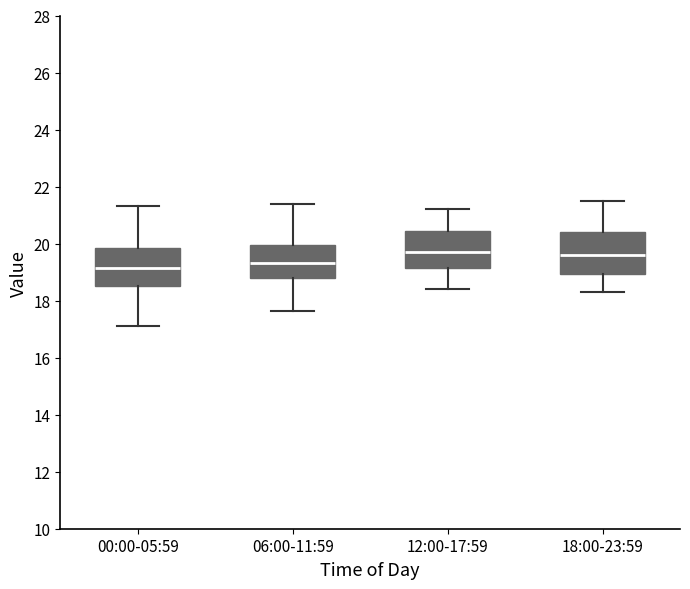

Reading left to right, transcribe this box plot: for each box, give where its median line is, the range the box spans, and where its two whiskers end, as read against the y-axis. The values are not printed on the chart, so give them approximately, as read against the axis.

00:00-05:59: median 19.2, box 18.6 to 19.8, whiskers 17.2 to 21.4
06:00-11:59: median 19.4, box 18.8 to 20.0, whiskers 17.6 to 21.4
12:00-17:59: median 19.8, box 19.2 to 20.4, whiskers 18.4 to 21.2
18:00-23:59: median 19.6, box 19.0 to 20.4, whiskers 18.4 to 21.6